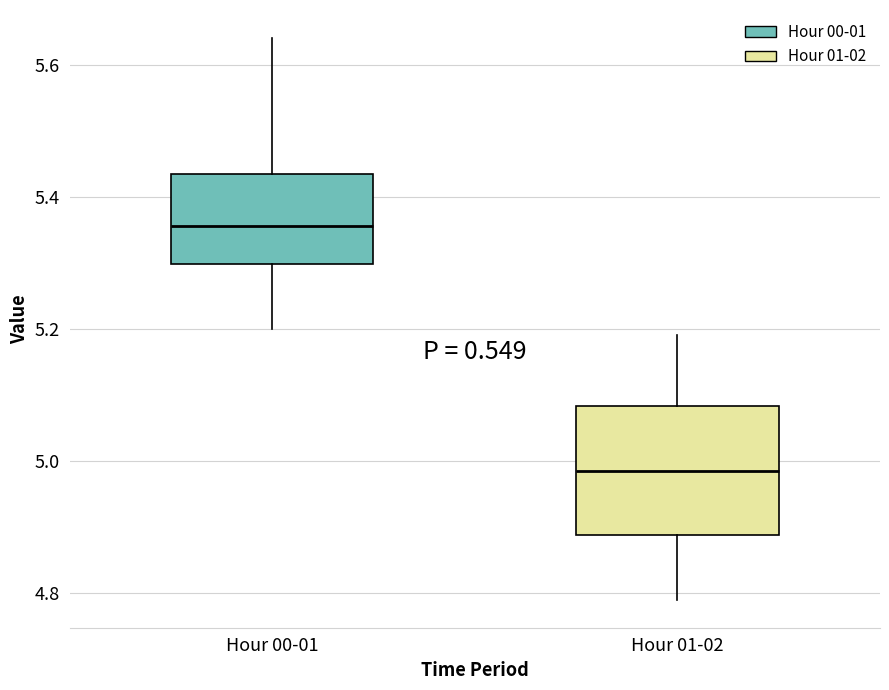

Reading left to right, read every box against the y-axis: the position of its median line, the range the box covers, and the ends of its whiskers. The values are not printed on the chart, so give them approximately, as read against the axis.

Hour 00-01: median 5.36, box 5.30 to 5.44, whiskers 5.20 to 5.64
Hour 01-02: median 4.98, box 4.88 to 5.08, whiskers 4.80 to 5.20